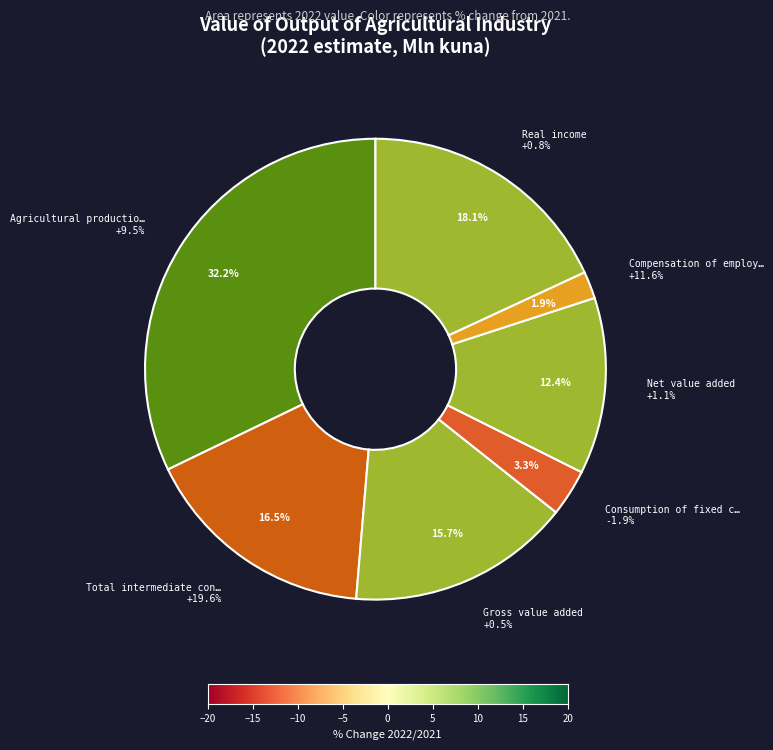

Does any single category account for the majority?

No